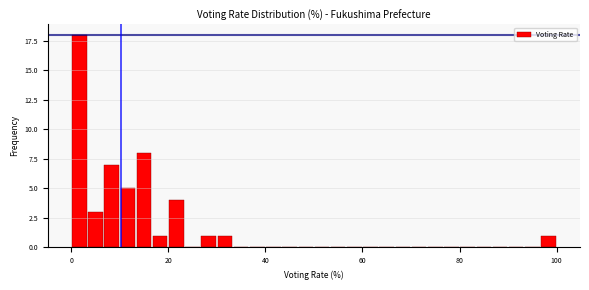

Read against the x-axis, roughly where is the centre of the tallest bar?

2